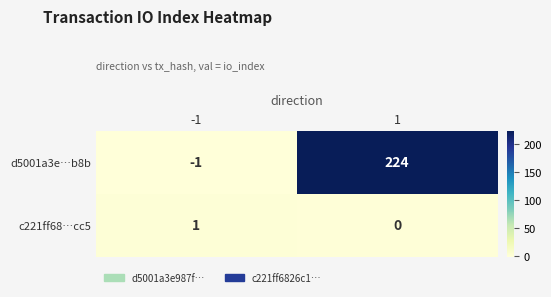

Which series has the largest range (max minus min)?

d5001a3e…b8b